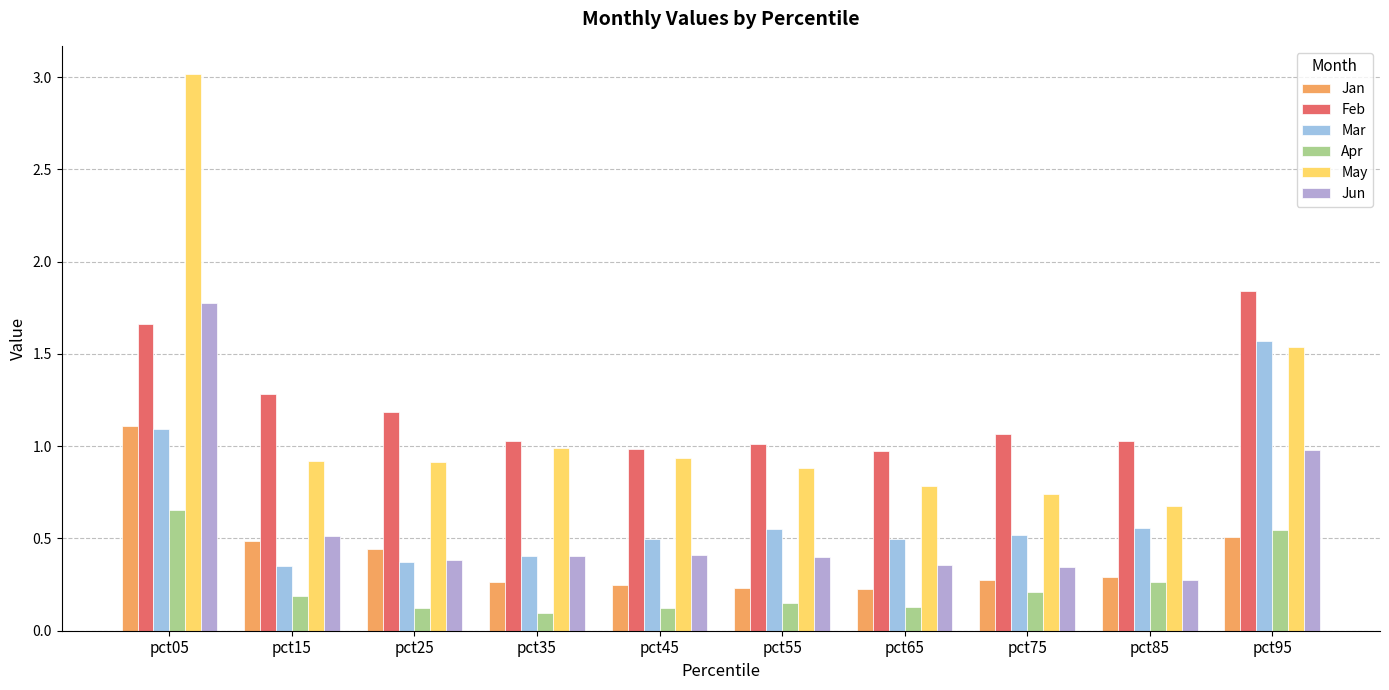

Are the bars horizontal?

No